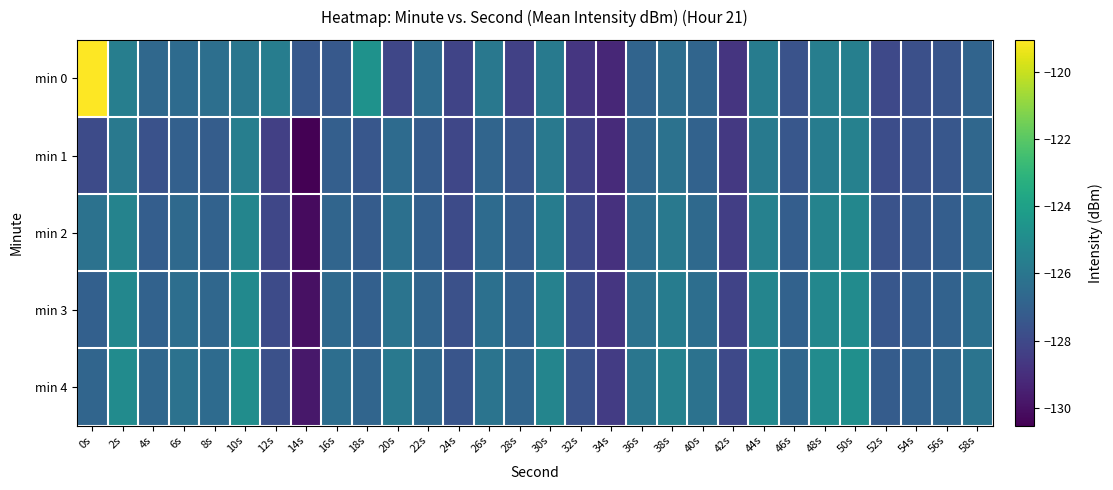

Reading left to right, list all the values displayed in this chart.

min 0: 0s=-119.0	2s=-125.6	4s=-126.7	6s=-126.5	8s=-126.3	10s=-126.0	12s=-125.6	14s=-127.4	16s=-127.3	18s=-124.7	20s=-128.1	22s=-126.5	24s=-128.2	26s=-125.9	28s=-128.3	30s=-125.8	32s=-128.7	34s=-129.2	36s=-126.8	38s=-126.4	40s=-126.8	42s=-128.7	44s=-125.7	46s=-127.6	48s=-125.6	50s=-125.6	52s=-128.0	54s=-127.7	56s=-127.5	58s=-126.8
min 1: 0s=-127.9	2s=-125.9	4s=-127.6	6s=-127.0	8s=-127.1	10s=-125.6	12s=-128.4	14s=-130.5	16s=-127.1	18s=-127.4	20s=-126.5	22s=-127.2	24s=-128.1	26s=-126.8	28s=-127.5	30s=-125.9	32s=-128.3	34s=-129.1	36s=-126.7	38s=-126.2	40s=-126.9	42s=-128.6	44s=-125.8	46s=-127.4	48s=-125.7	50s=-125.5	52s=-127.8	54s=-127.6	56s=-127.4	58s=-126.7
min 2: 0s=-126.2	2s=-125.4	4s=-127.1	6s=-126.6	8s=-126.9	10s=-125.3	12s=-128.1	14s=-130.2	16s=-126.8	18s=-127.2	20s=-126.3	22s=-127.0	24s=-127.9	26s=-126.5	28s=-127.2	30s=-125.7	32s=-128.0	34s=-128.9	36s=-126.4	38s=-125.9	40s=-126.6	42s=-128.4	44s=-125.5	46s=-127.1	48s=-125.4	50s=-125.2	52s=-127.6	54s=-127.3	56s=-127.1	58s=-126.5
min 3: 0s=-127.0	2s=-125.2	4s=-126.9	6s=-126.4	8s=-126.7	10s=-125.1	12s=-127.9	14s=-130.0	16s=-126.6	18s=-127.0	20s=-126.1	22s=-126.8	24s=-127.7	26s=-126.3	28s=-127.0	30s=-125.5	32s=-127.8	34s=-128.7	36s=-126.2	38s=-125.7	40s=-126.4	42s=-128.2	44s=-125.3	46s=-126.9	48s=-125.2	50s=-125.0	52s=-127.4	54s=-127.1	56s=-126.9	58s=-126.3
min 4: 0s=-126.8	2s=-125.0	4s=-126.7	6s=-126.2	8s=-126.5	10s=-124.9	12s=-127.7	14s=-129.8	16s=-126.4	18s=-126.8	20s=-125.9	22s=-126.6	24s=-127.5	26s=-126.1	28s=-126.8	30s=-125.3	32s=-127.6	34s=-128.5	36s=-126.0	38s=-125.5	40s=-126.2	42s=-128.0	44s=-125.1	46s=-126.7	48s=-125.0	50s=-124.8	52s=-127.2	54s=-126.9	56s=-126.7	58s=-126.1